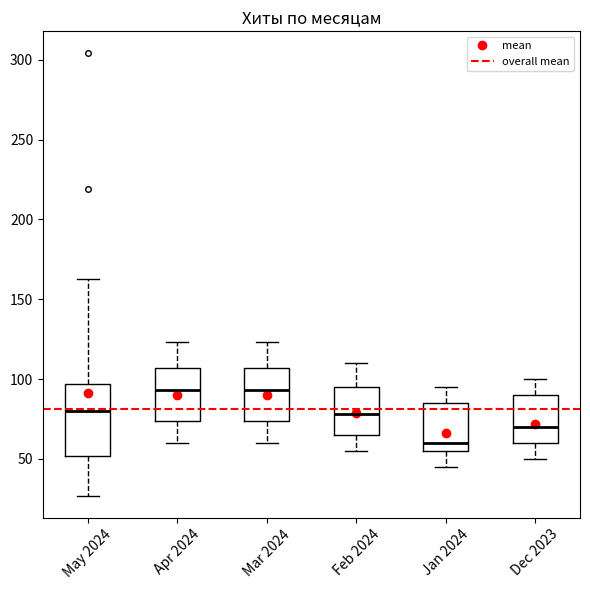

Reading left to right, read every box against the y-axis: the position of its median line, the range the box covers, and the ends of its whiskers. The values are not printed on the chart, so give them approximately, as read against the axis.

May 2024: median 80, box 50 to 95, whiskers 25 to 165
Apr 2024: median 95, box 75 to 105, whiskers 60 to 125
Mar 2024: median 95, box 75 to 105, whiskers 60 to 125
Feb 2024: median 80, box 65 to 95, whiskers 55 to 110
Jan 2024: median 60, box 55 to 85, whiskers 45 to 95
Dec 2023: median 70, box 60 to 90, whiskers 50 to 100